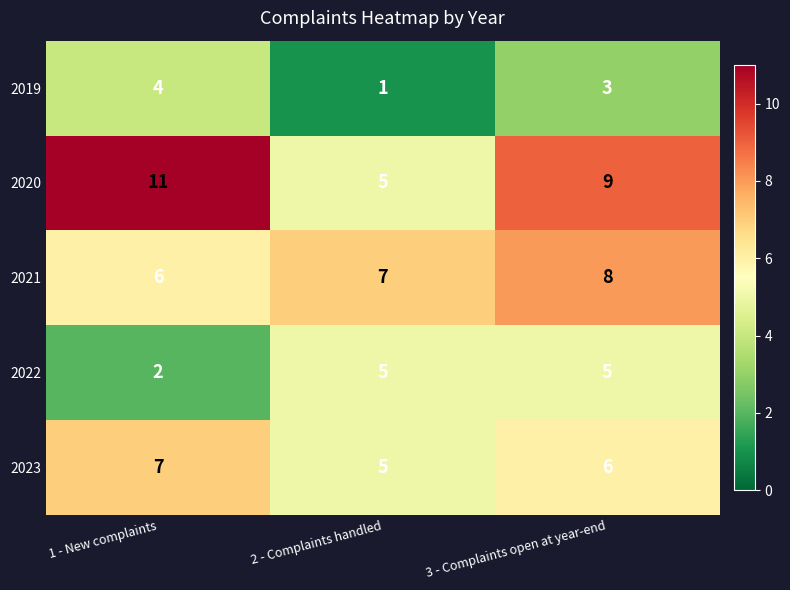

Which series changed the most between 2 - Complaints handled and 3 - Complaints open at year-end?

2020